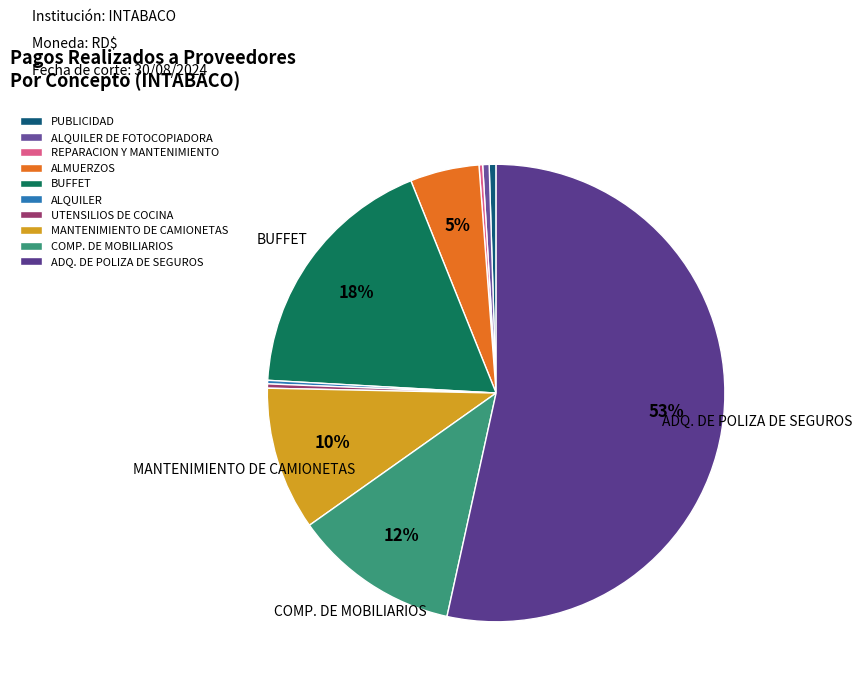

Does any single category account for the majority?

Yes